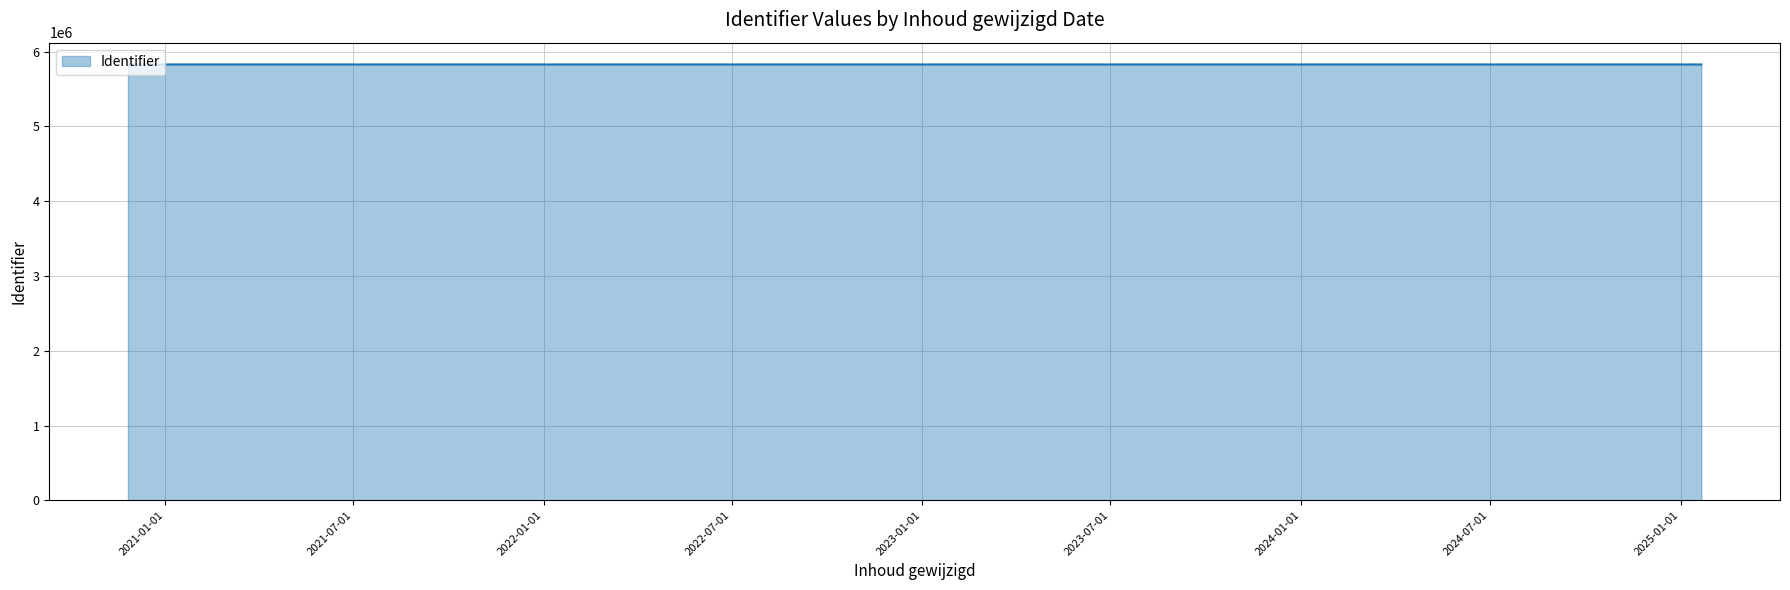

At which label is the value closest to 5829627?

2020-11-26